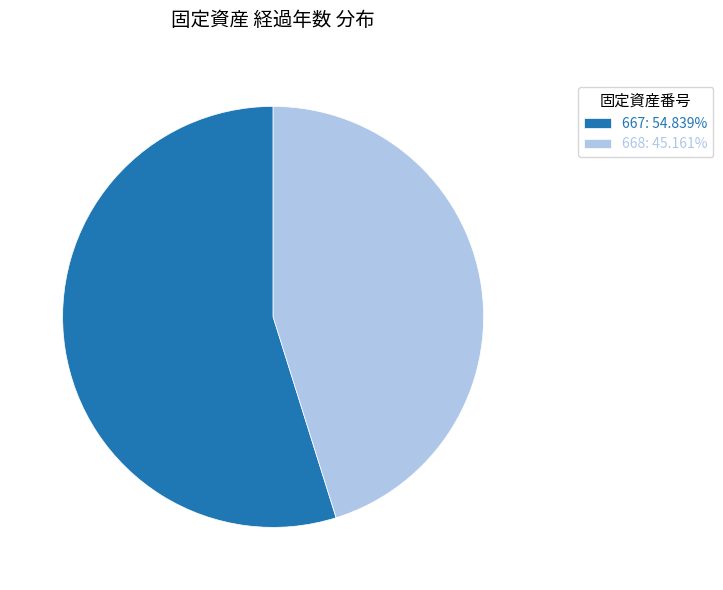

Is it true that 667 is 61% of the pie?

False